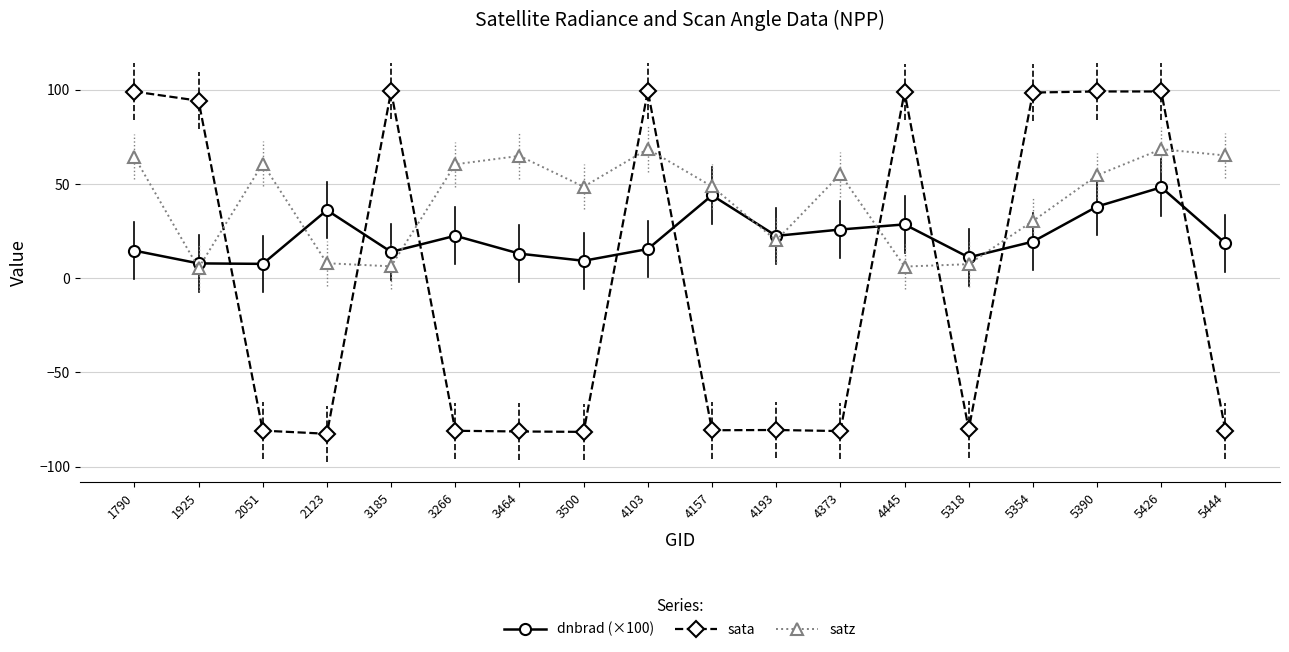

Which series has the widest spread of values?

sata